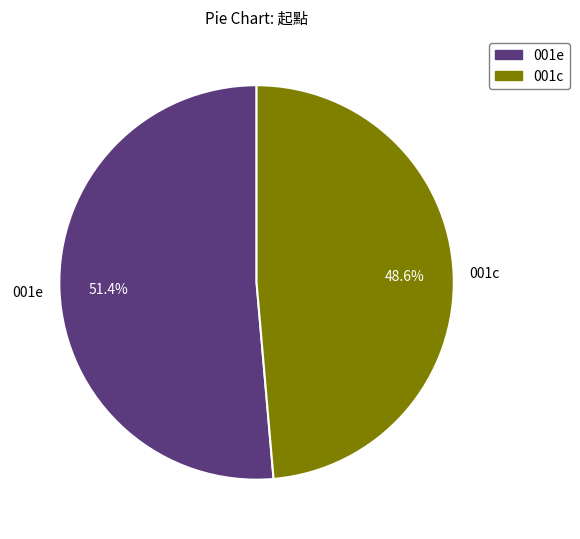

Does any single category account for the majority?

Yes